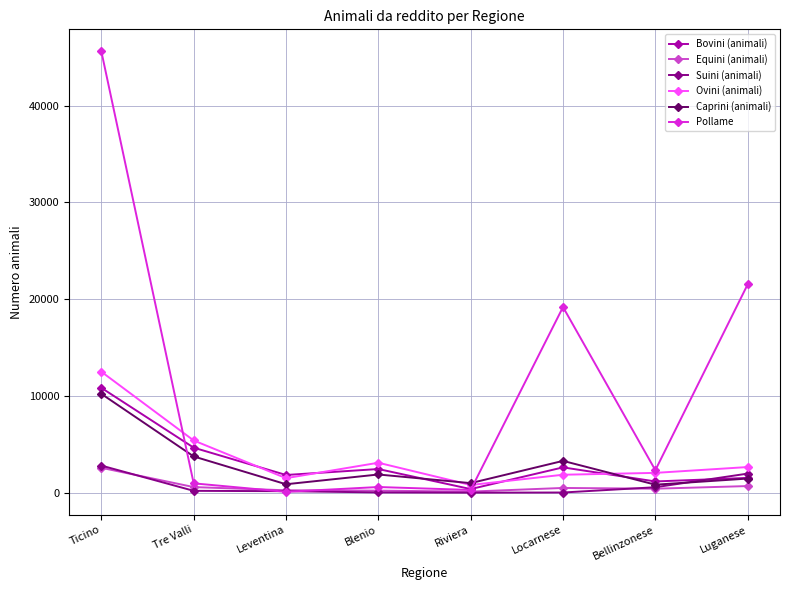

Where is the first local minimum for Caprini (animali)?

Leventina